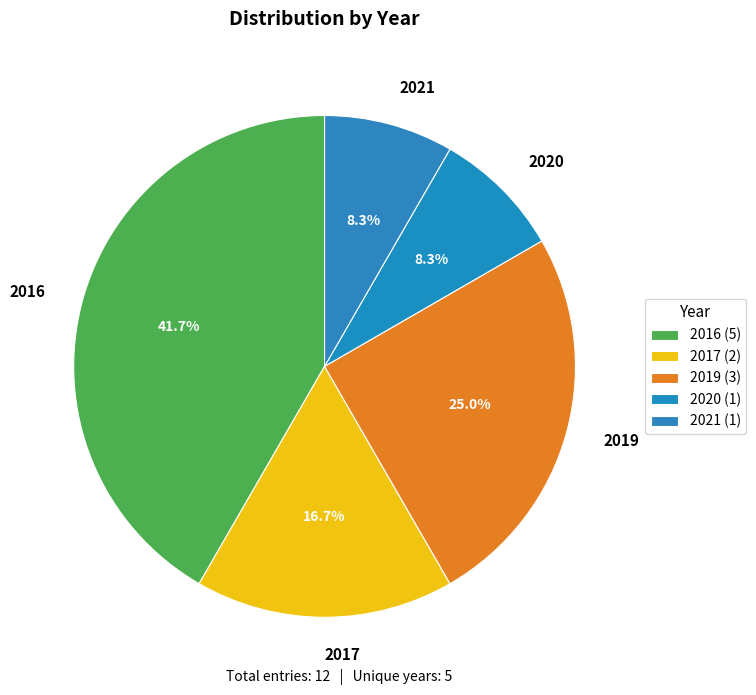

Combined, what portion of the pie is 2020 and 2019?

33.3%